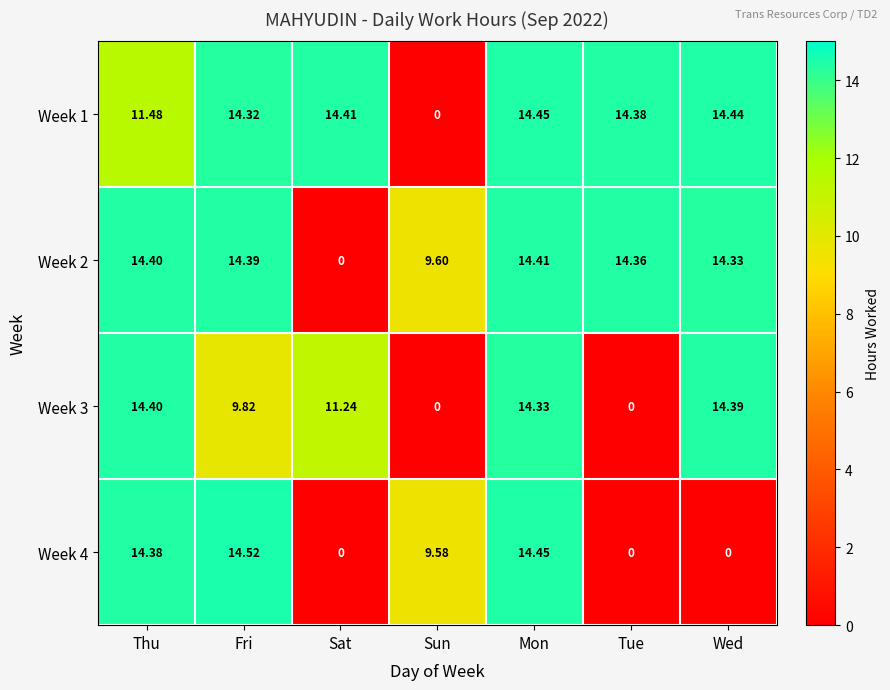

At which label is Week 3 closest to 7?

Fri